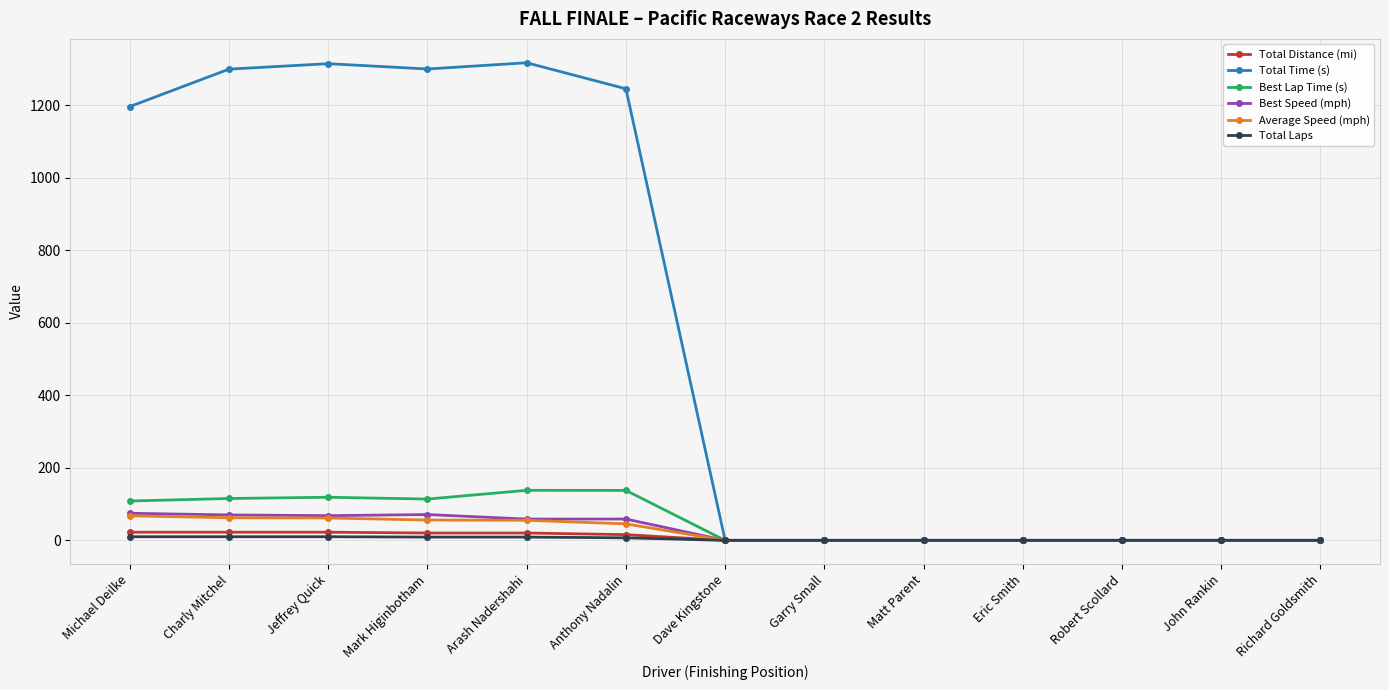

The value of Total Laps at Anthony Nadalin is 7.0. True or false?

True